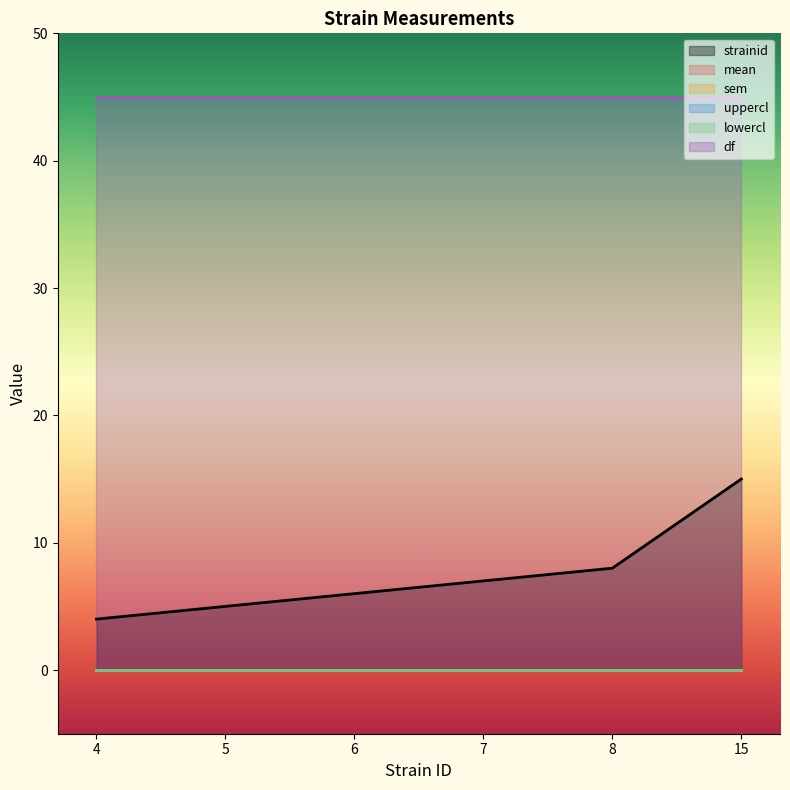

What is the difference between the highest and lowest values at 7?

45